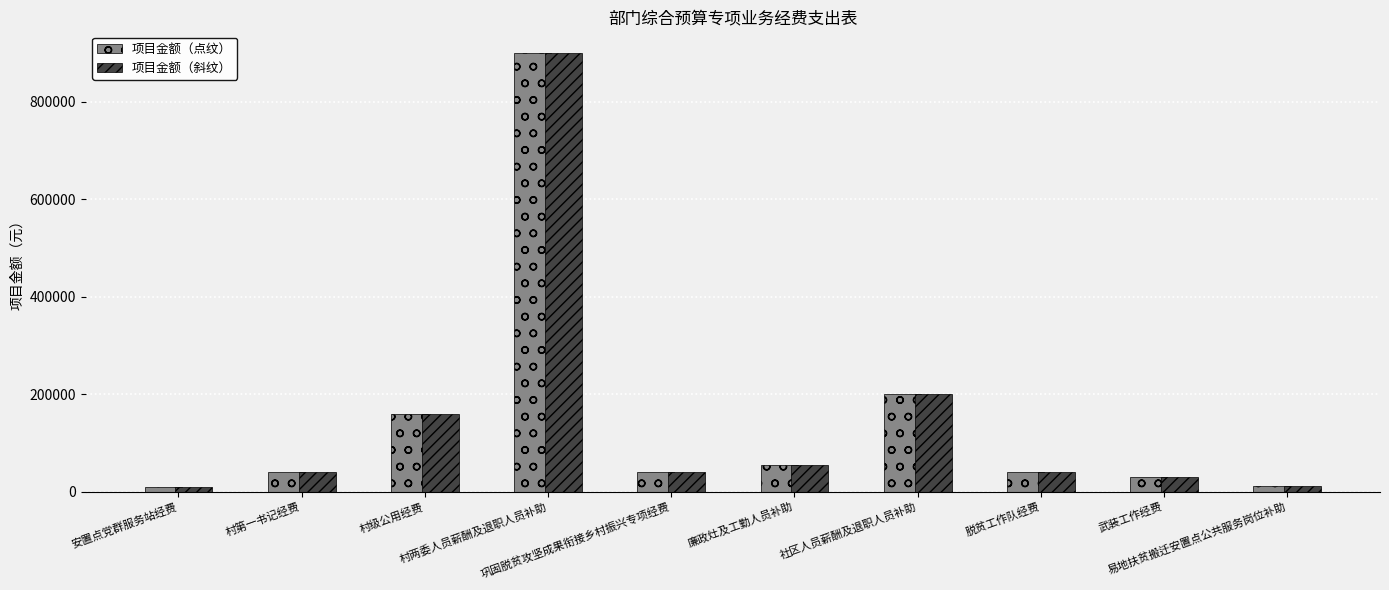

What is the average value of the 项目金额（斜纹） series?

148700